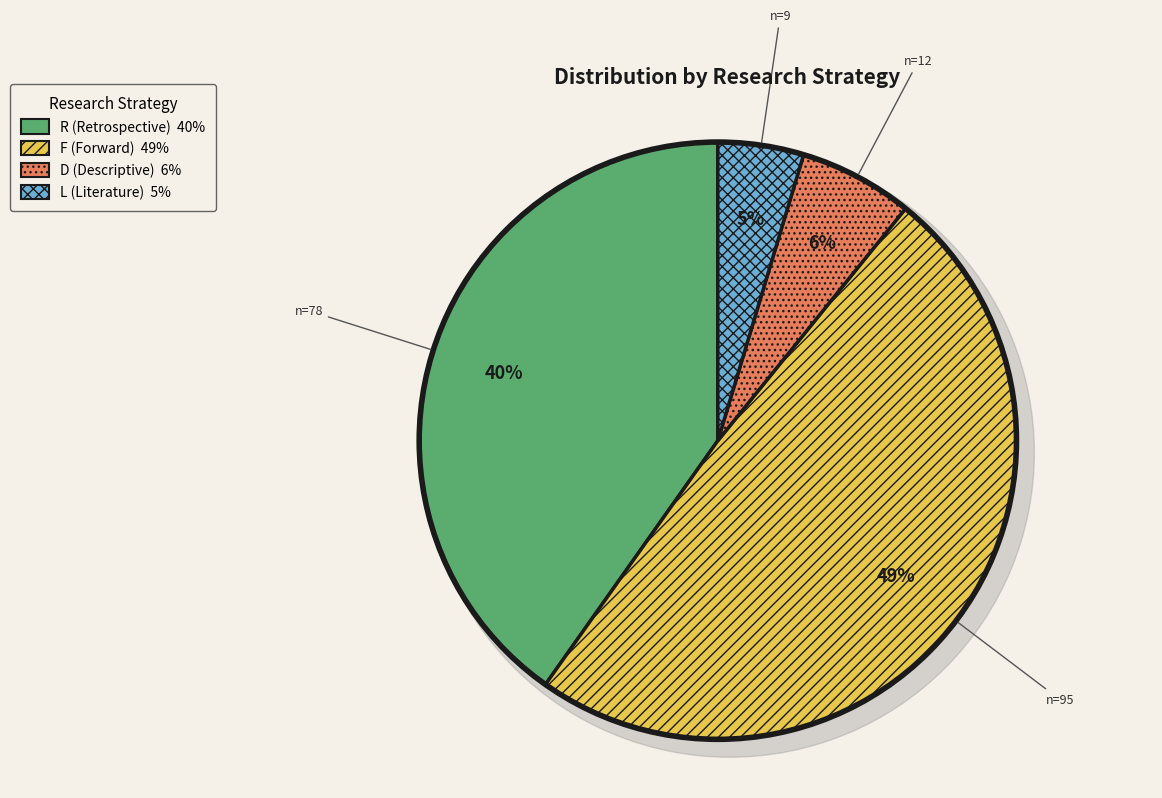

What is the largest slice in the pie chart?

F